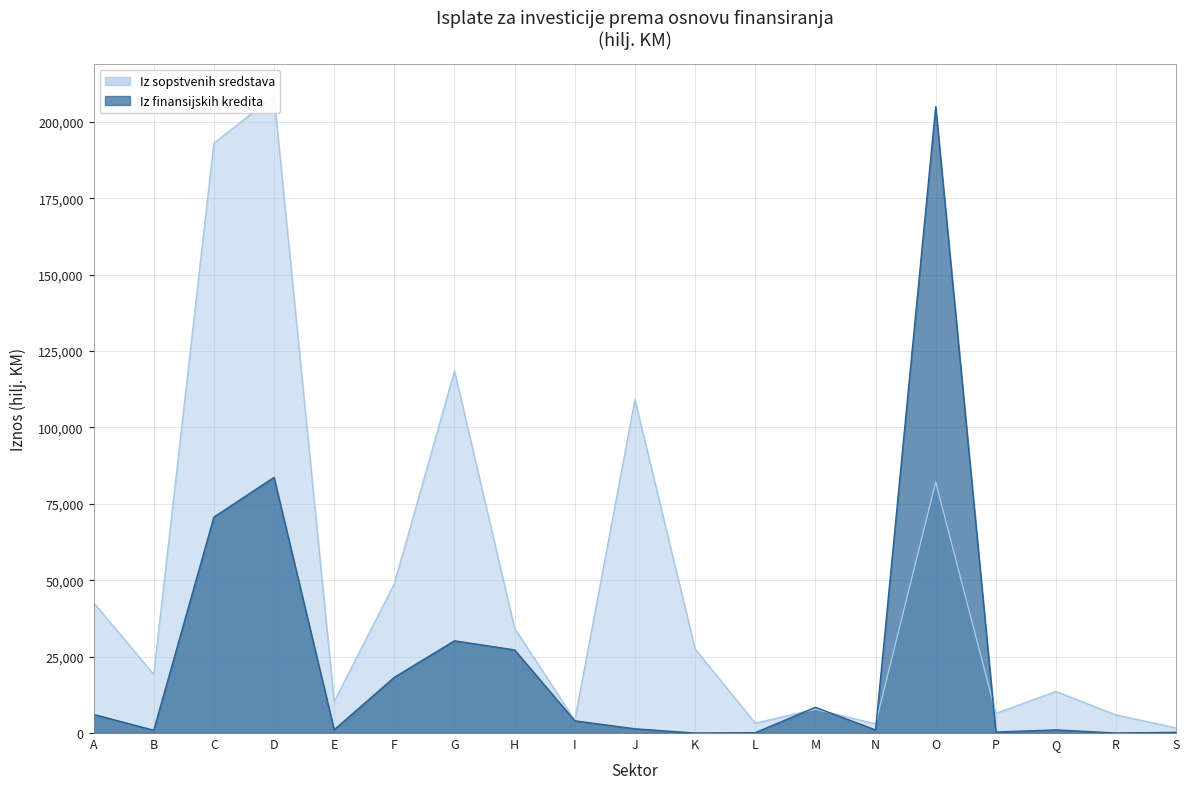

Which series changed the most between C and O?

Iz finansijskih kredita